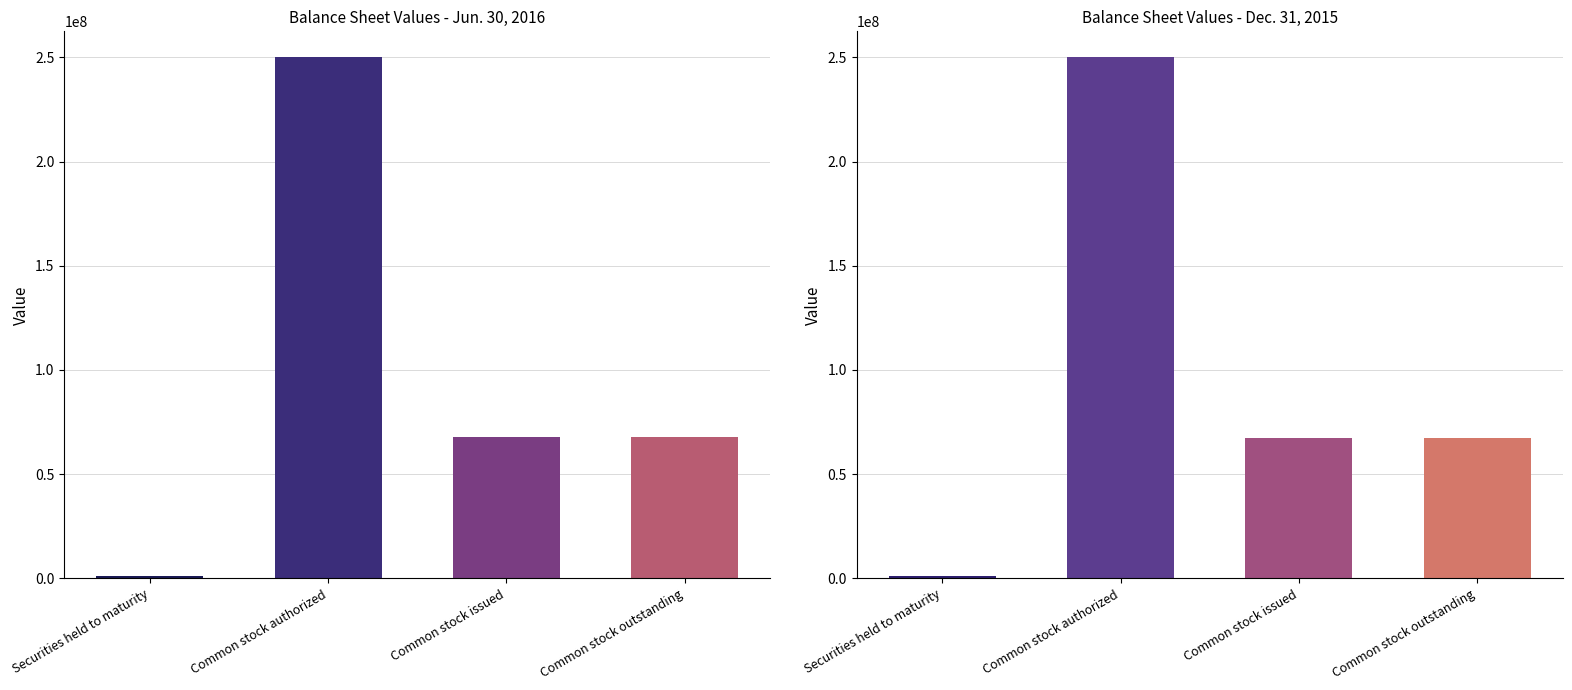

What are all the series names shown in the legend?

Jun. 30, 2016, Dec. 31, 2015